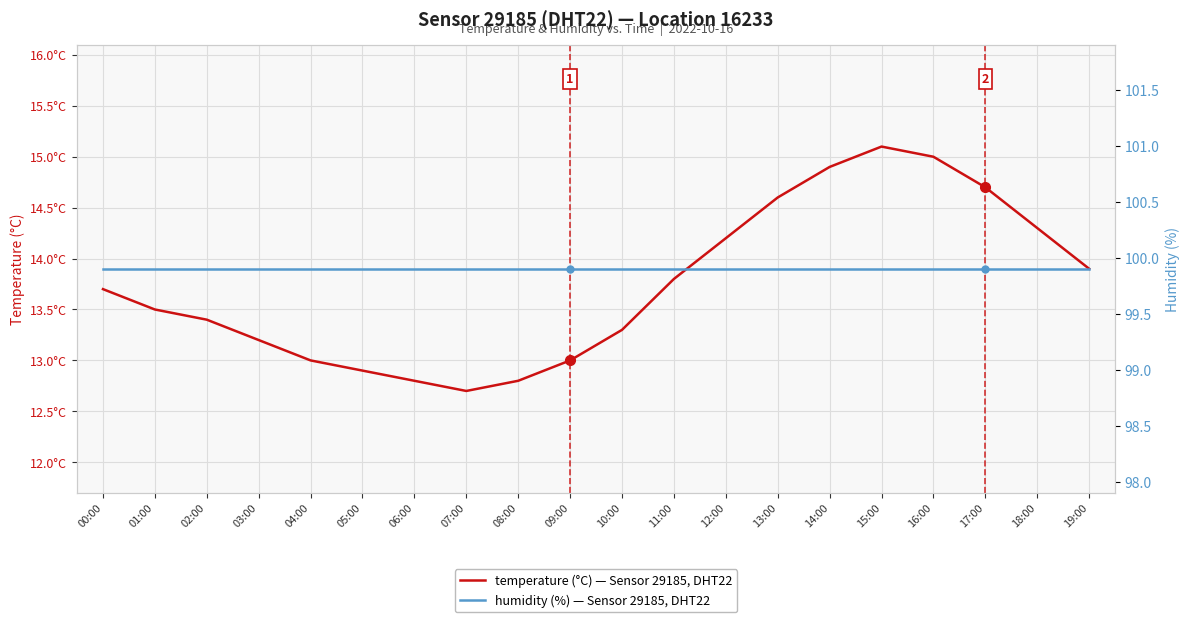

What is the sum of the temperature (°C) — Sensor 29185, DHT22 values at 19:00 and 16:00?

28.9